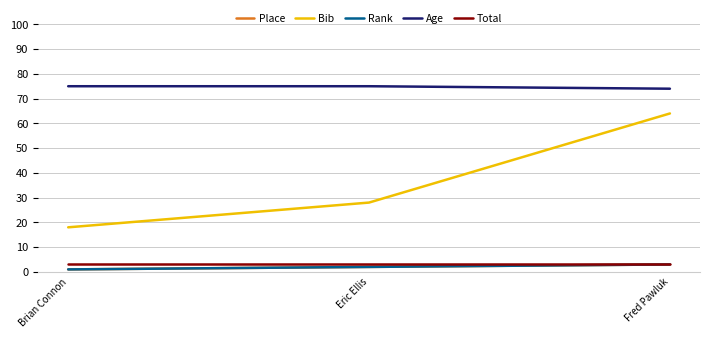

Reading left to right, what are all the values shown in this chart?

Place: 1	2	3
Bib: 18	28	64
Rank: 1	2	3
Age: 75	75	74
Total: 3	3	3